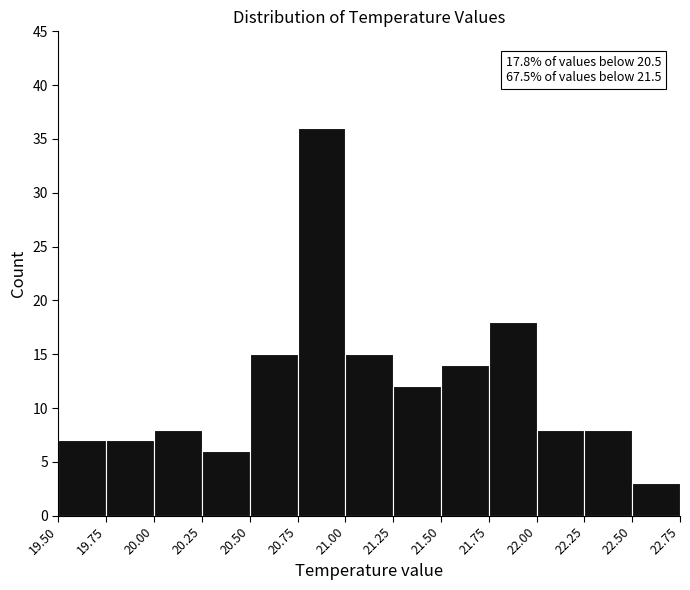

Over which range of the x-axis is the bar tallest?

20.75 to 21.00